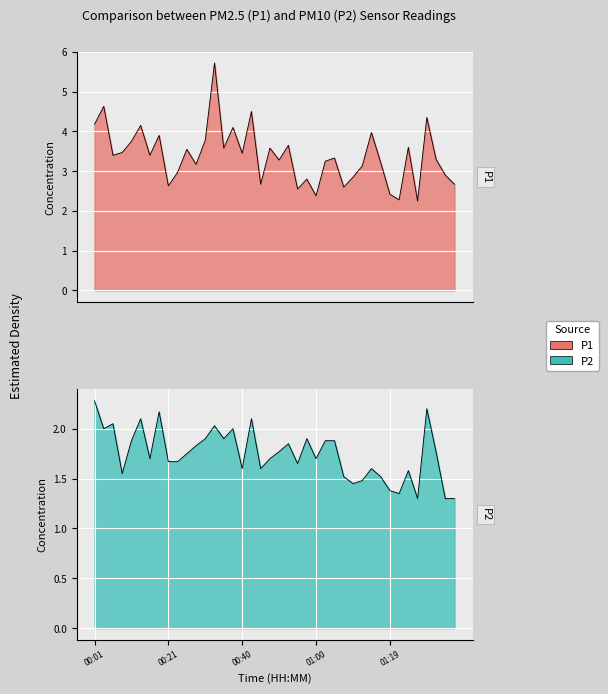

At how many categories does at least one series exceed 3?

27